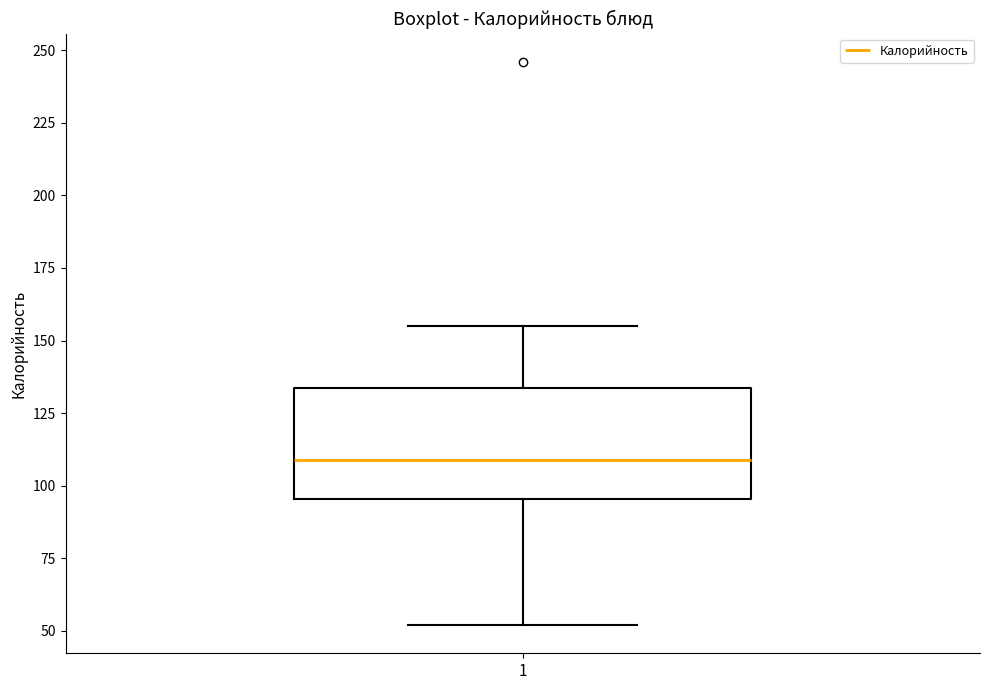

Where does the upper whisker of the box at x = 1 end on the y-axis? The values are not printed on the chart, so give them approximately, as read against the axis.

155